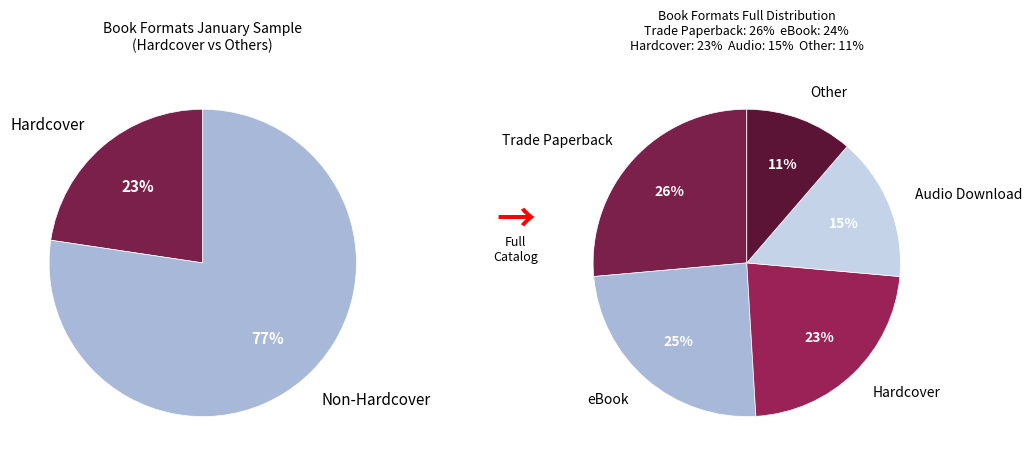

True or false: Hardcover accounts for 11% of the total.

False